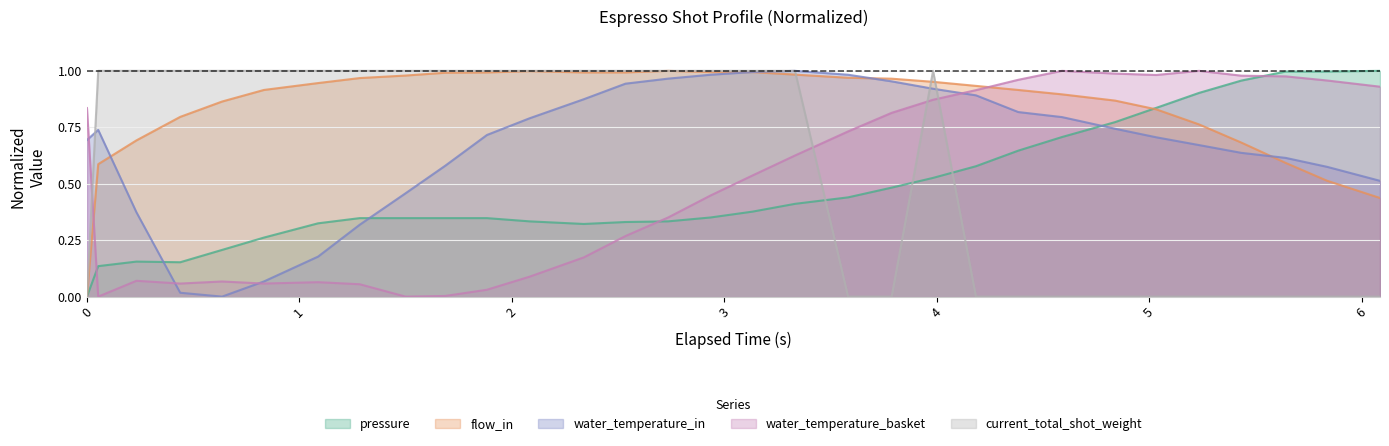

True or false: water_temperature_basket and pressure intersect in this chart.

True